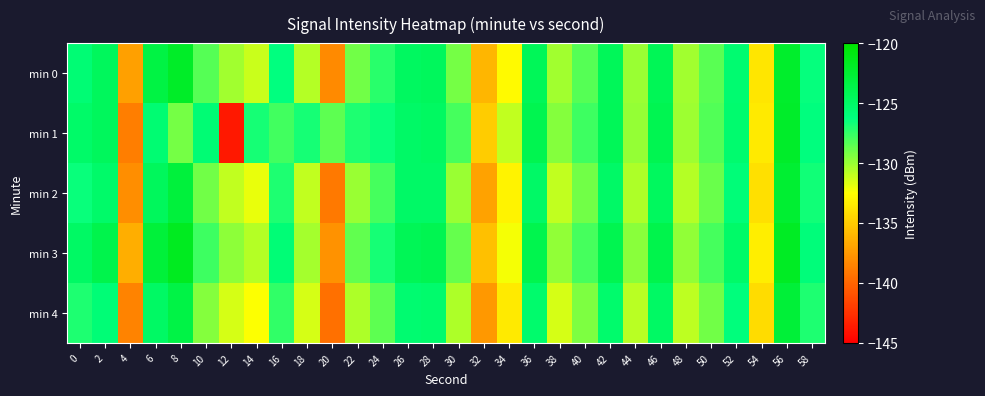

Which series has the largest range (max minus min)?

min 1